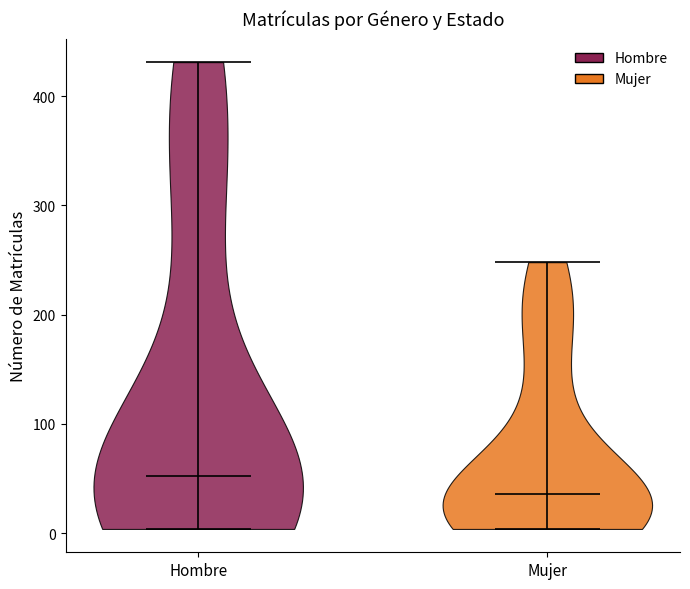

Reading left to right, read every violin against the y-axis: where its median line is, and the lowest and highest points it reaches. The values are not printed on the chart, so give them approximately, as read against the axis.

Hombre: median line 50, lowest point 0, highest point 430
Mujer: median line 40, lowest point 0, highest point 250